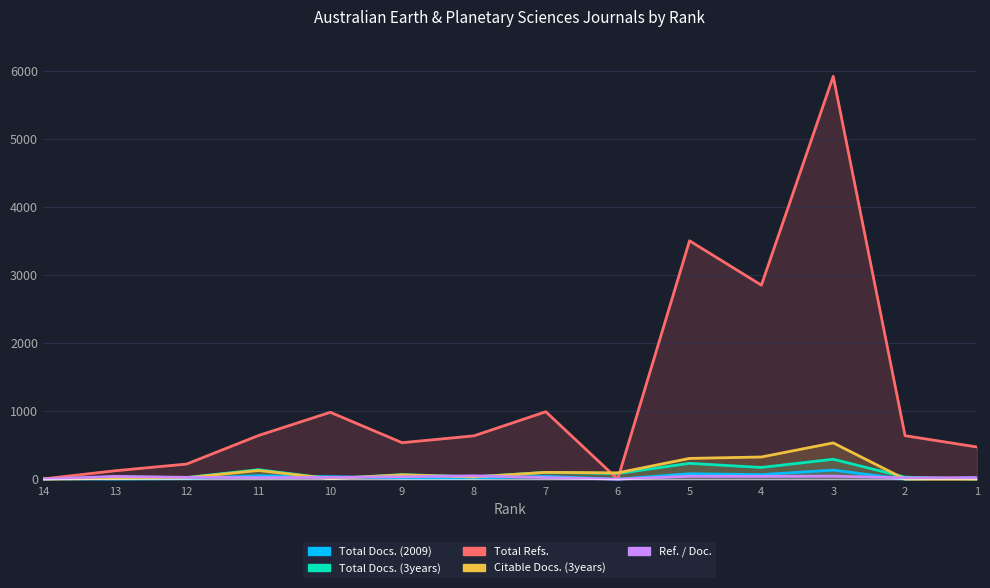

How many times do Total Docs. (2009) and Total Docs. (3years) cross each other?

4